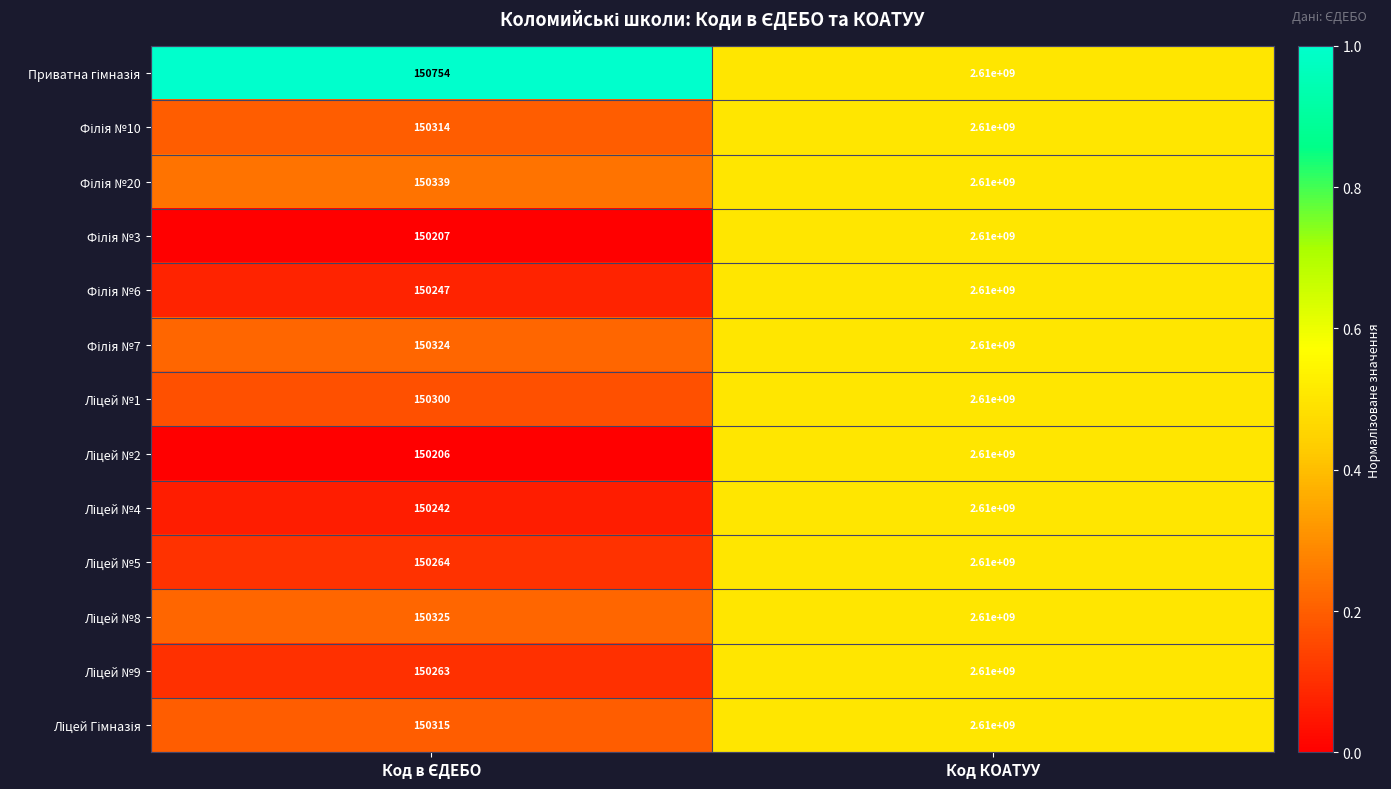

At which category is the sum across all series the highest?

Код КОАТУУ